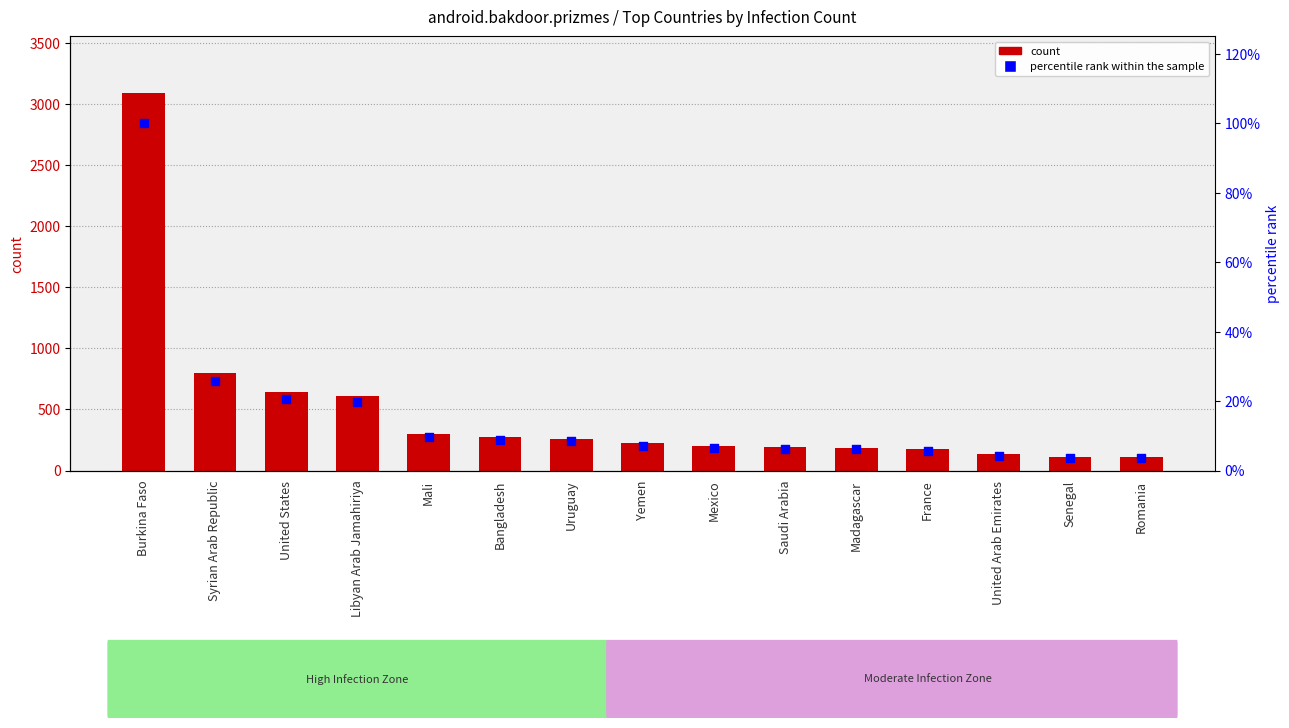

Which series contains the lowest Y value?

percentile rank within the sample